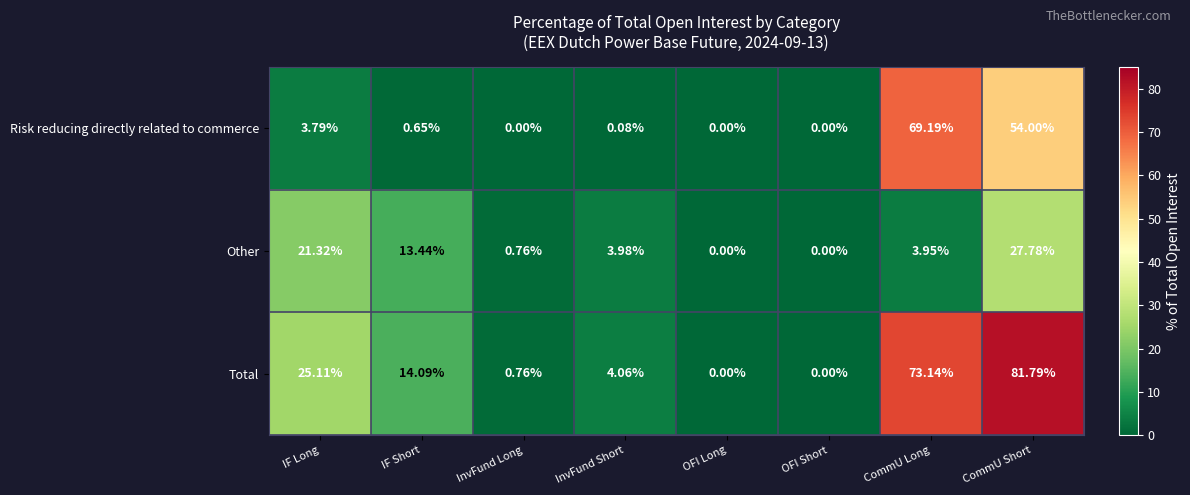

Where is Other nearest to the value 13?

IF Short